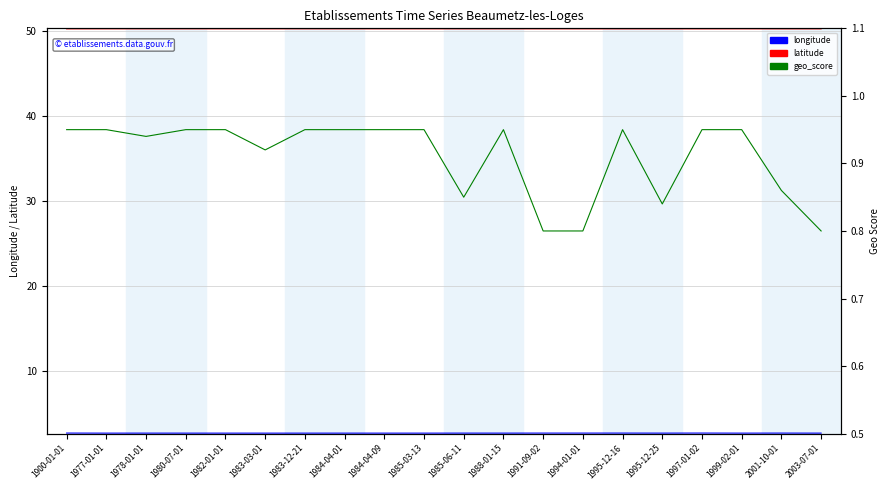

At which category does the chart reach its minimum across all series?

1991-09-02